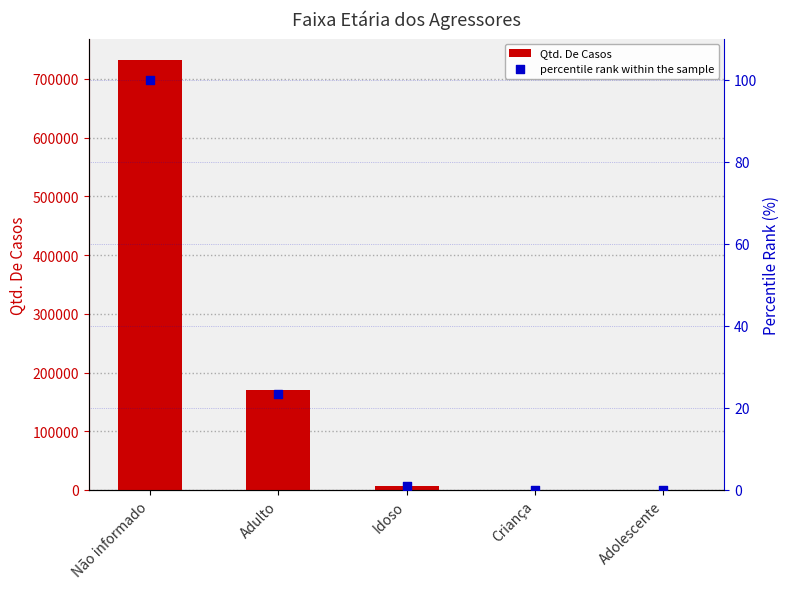

Which series contains the highest Y value?

Qtd. De Casos